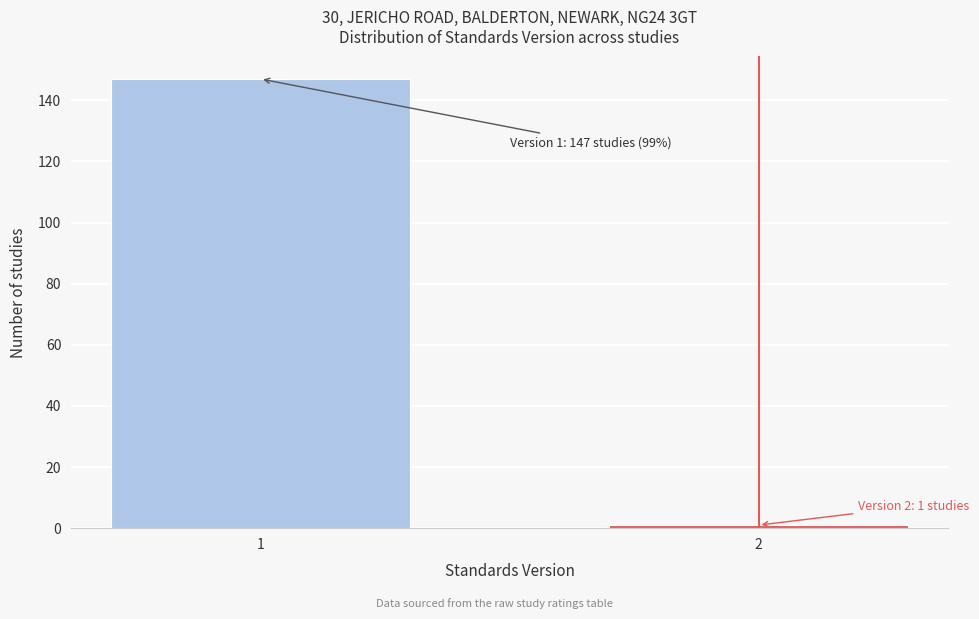

Reading left to right, transcribe all the data shown in this chart.

147	1